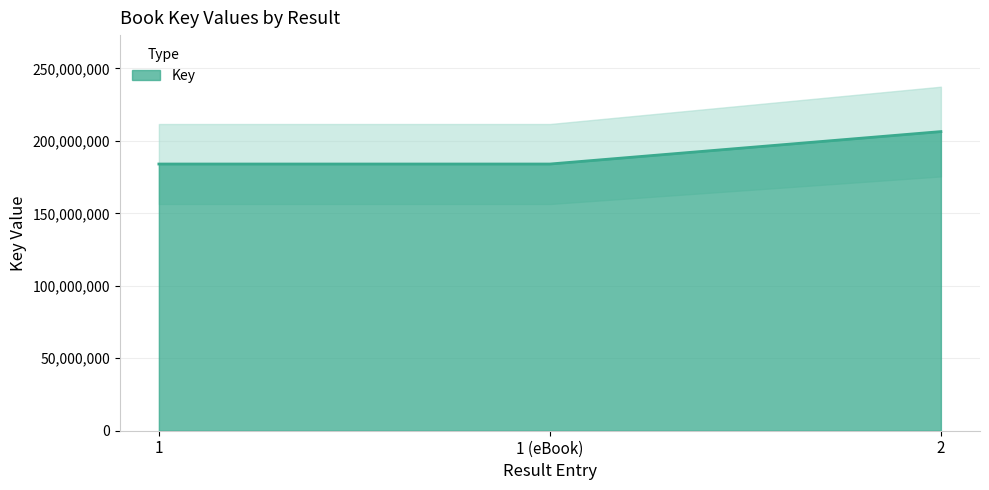

Is it true that the value at 1 is 184052001?

True